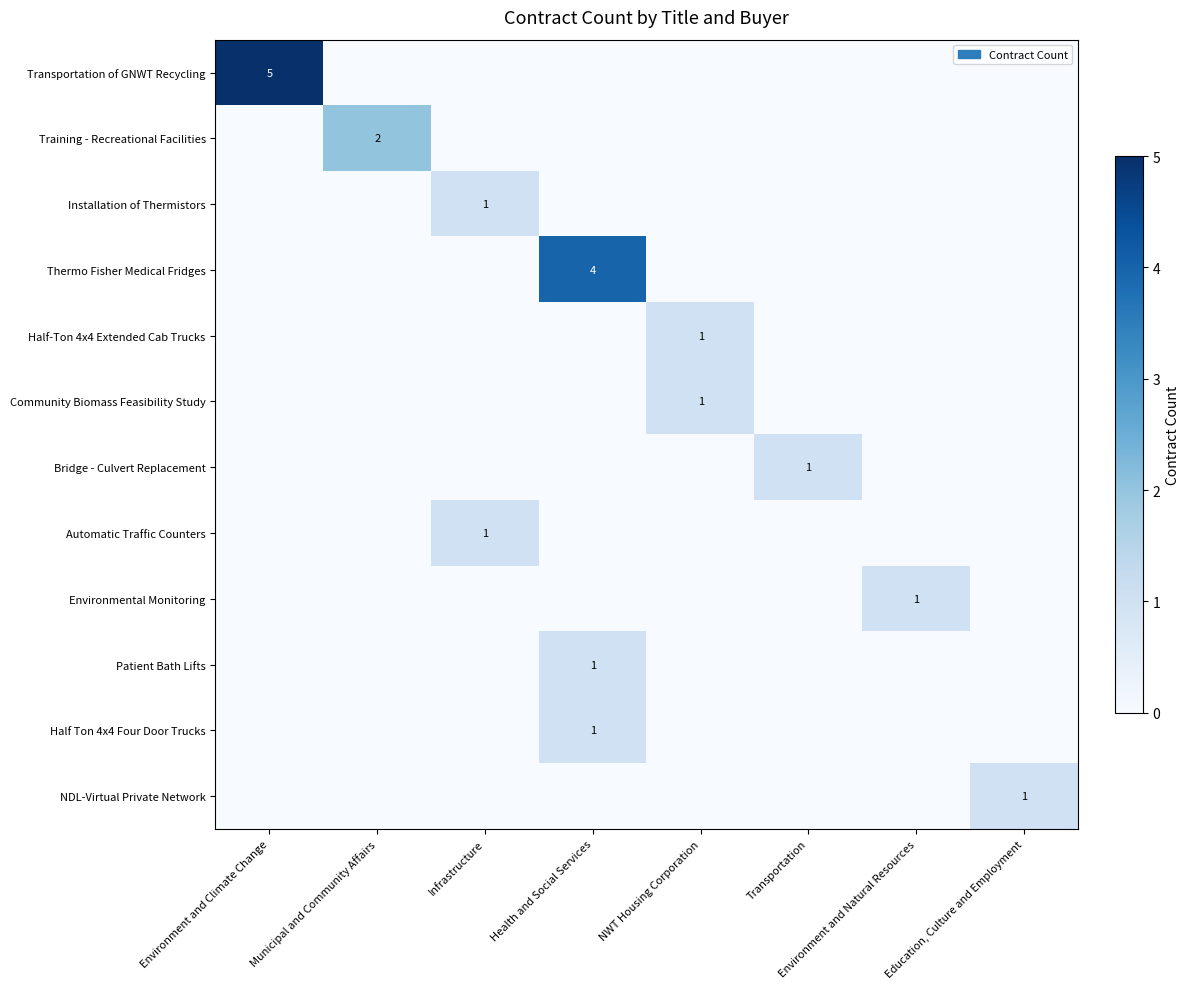

Which series changed the most between Municipal and Community Affairs and NWT Housing Corporation?

Training - Recreational Facilities